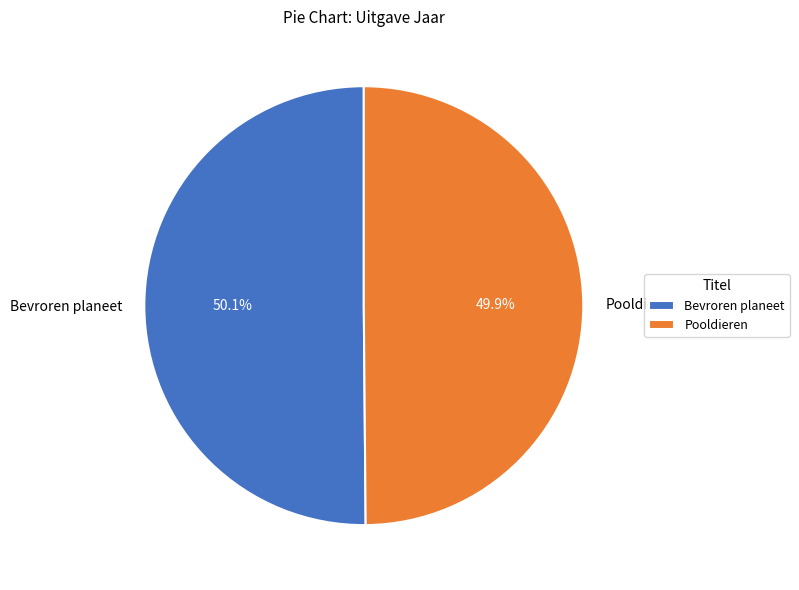

The Pooldieren slice represents 37% of the pie. True or false?

False